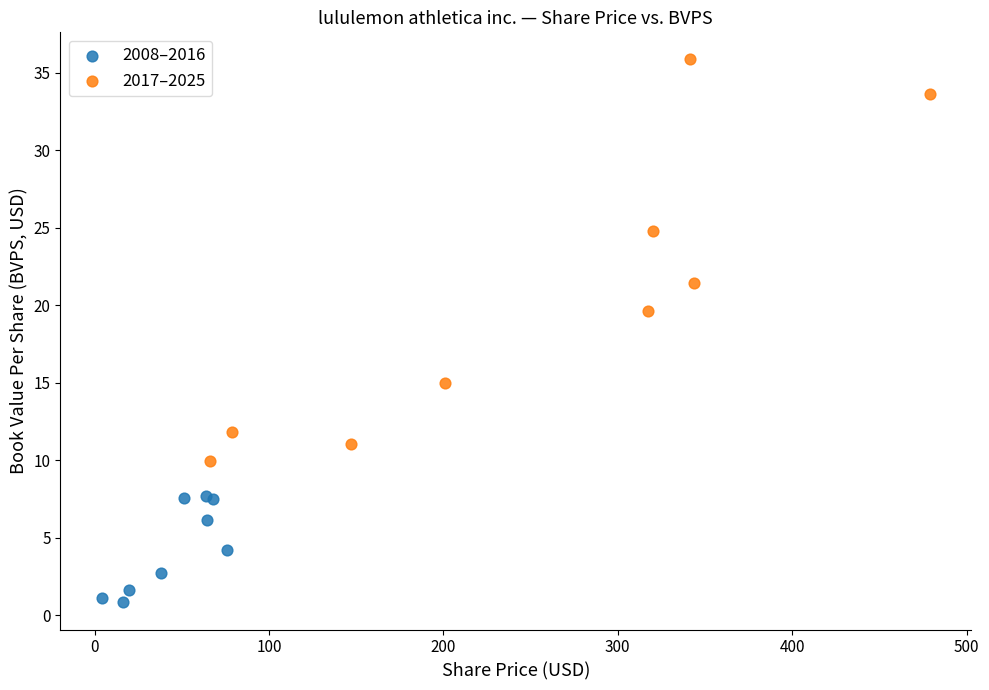

Which series contains the highest Y value?

2017–2025